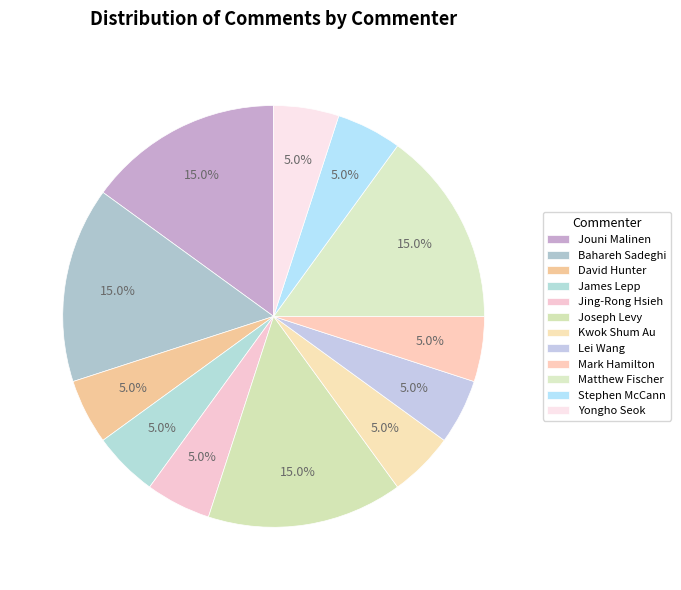

How many segments does this pie chart have?

12